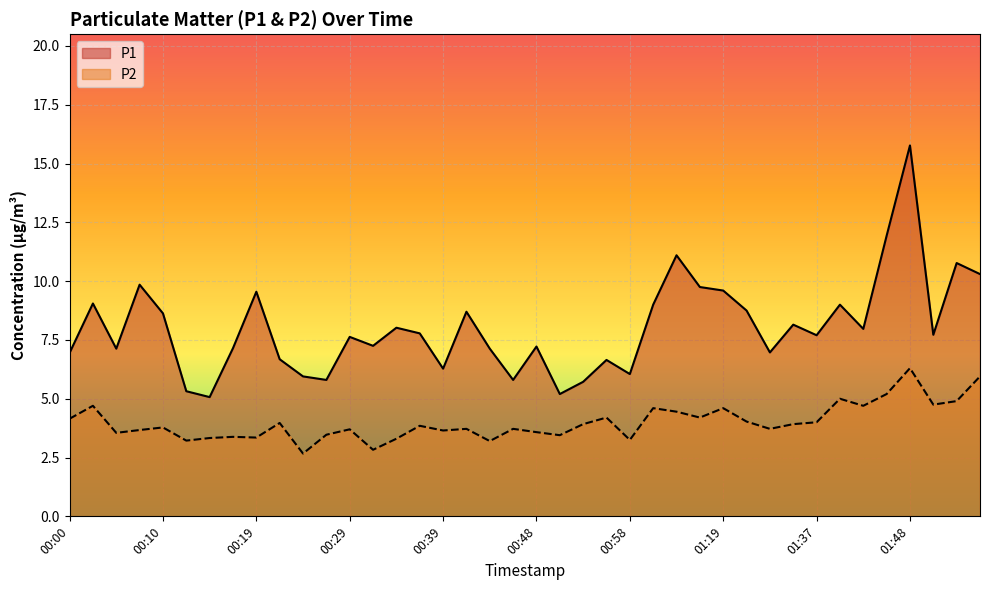

What is the value of the P2 point at the 1st from the left?

4.2